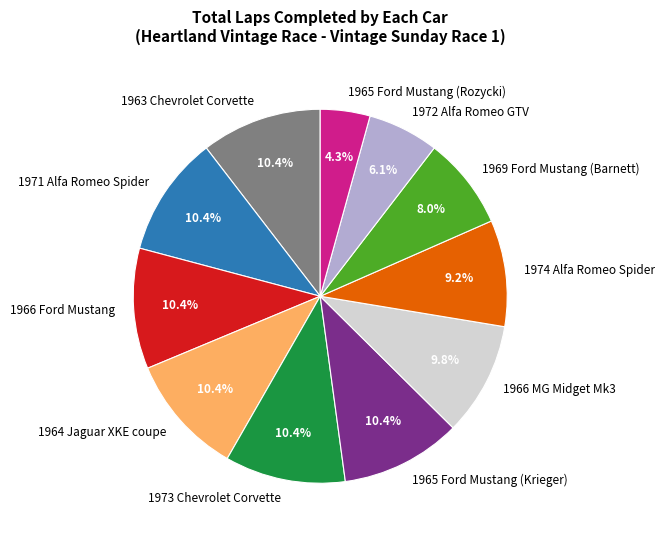

To the nearest percent, what is the combined percentage of 1972 Alfa Romeo GTV and 1966 Ford Mustang?

17%